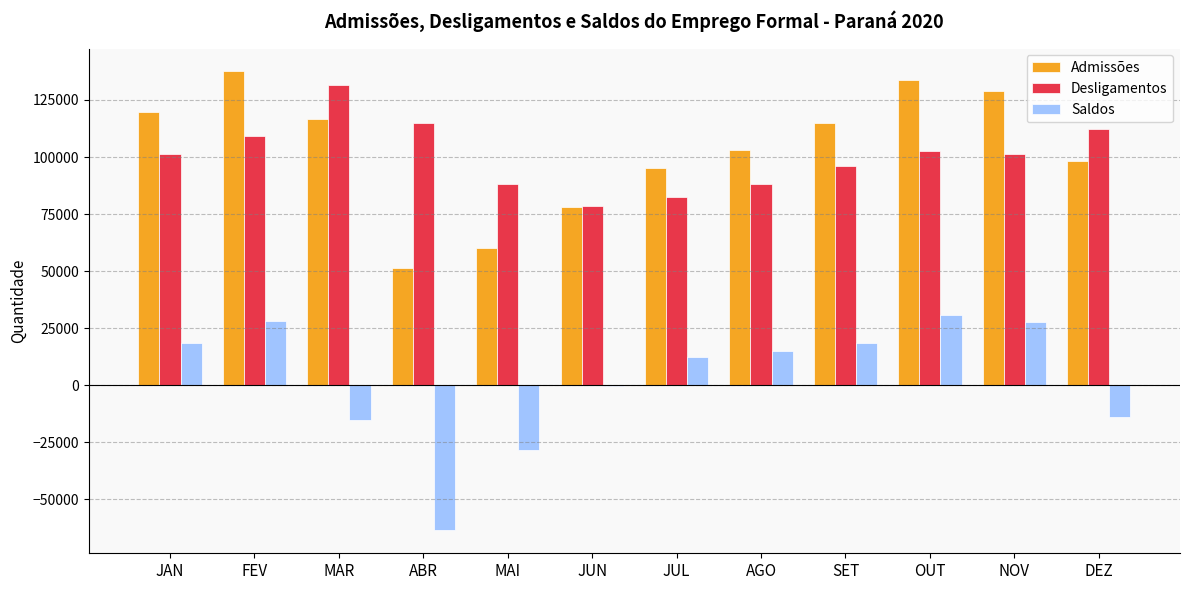

Between MAI and SET, which series saw the biggest shift?

Admissões